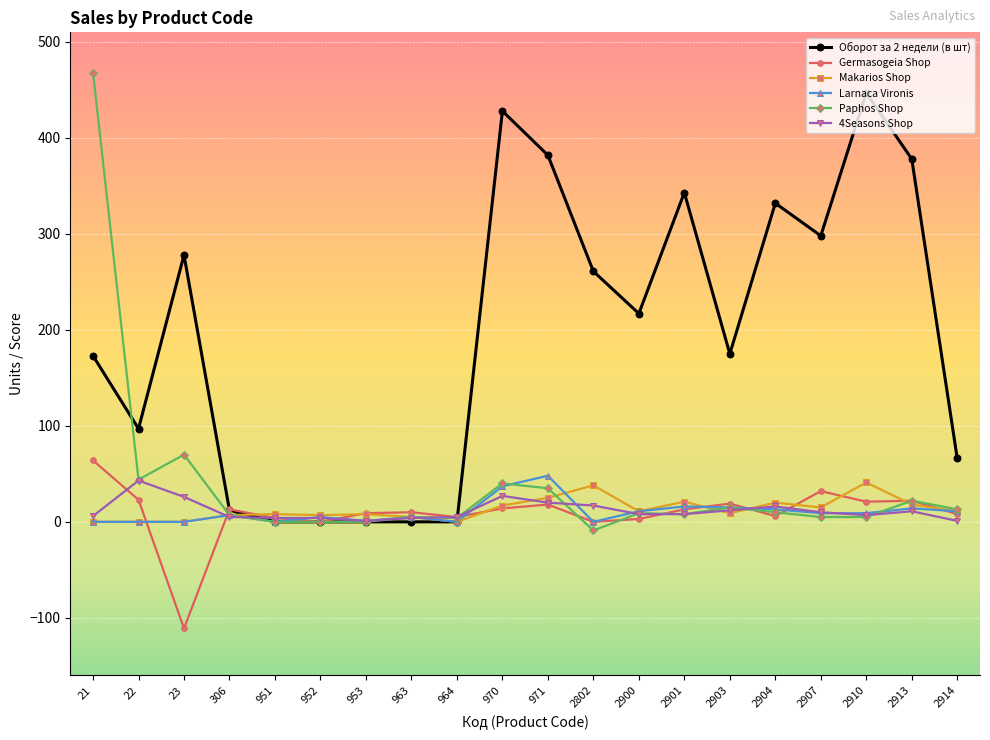

What are all the series names shown in the legend?

Оборот за 2 недели (в шт), Germasogeia Shop, Makarios Shop, Larnaca Vironis, Paphos Shop, 4Seasons Shop